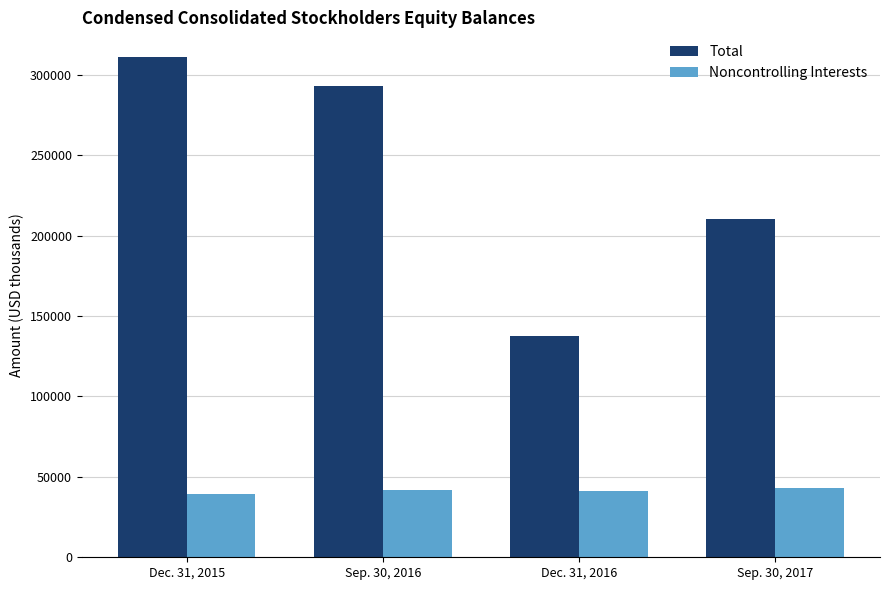

How many bars are there in total?

8